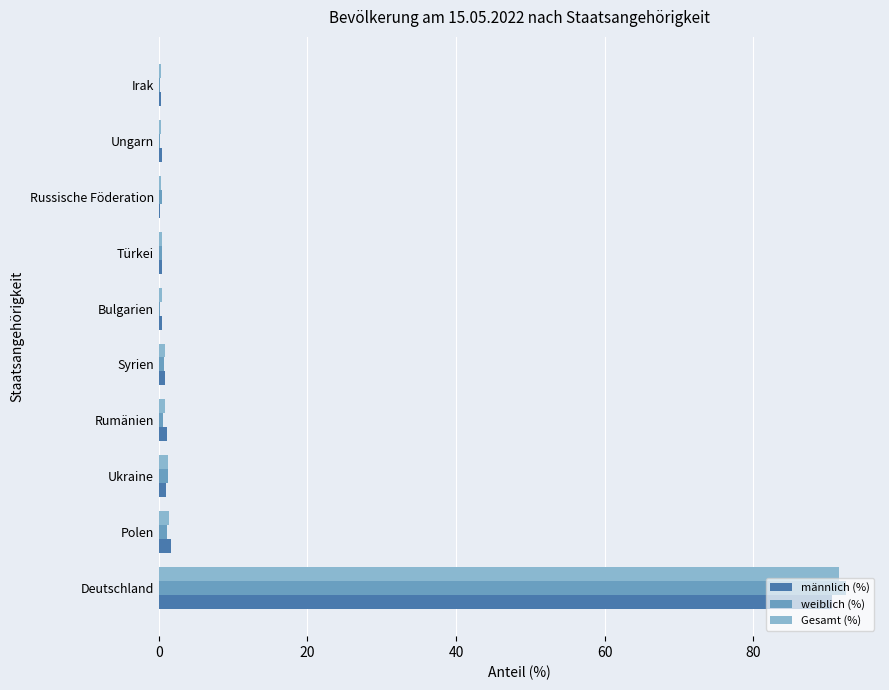

At which category is the sum across all series the highest?

Deutschland